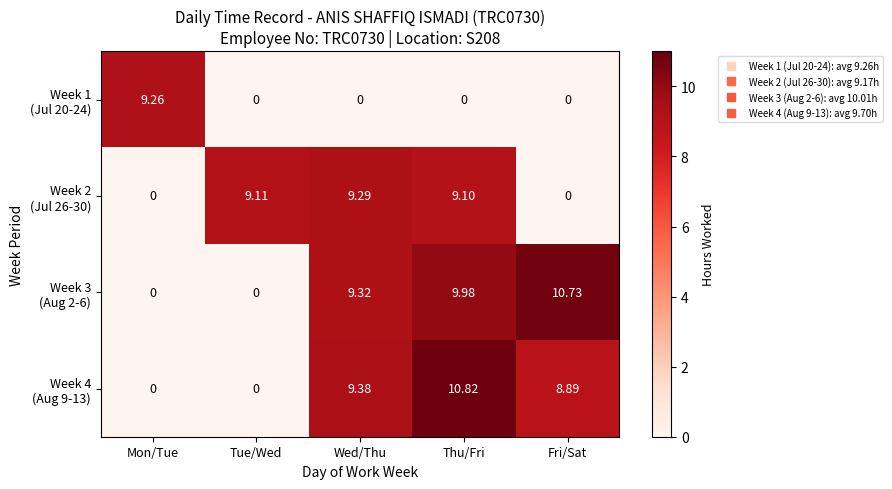

At which category is the sum across all series the highest?

Thu/Fri